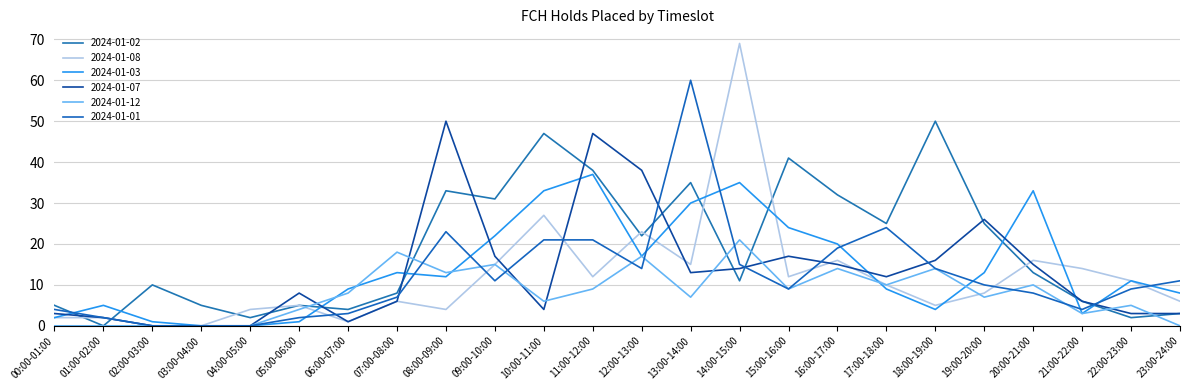

At which label does 2024-01-03 reach its minimum?

03:00-04:00